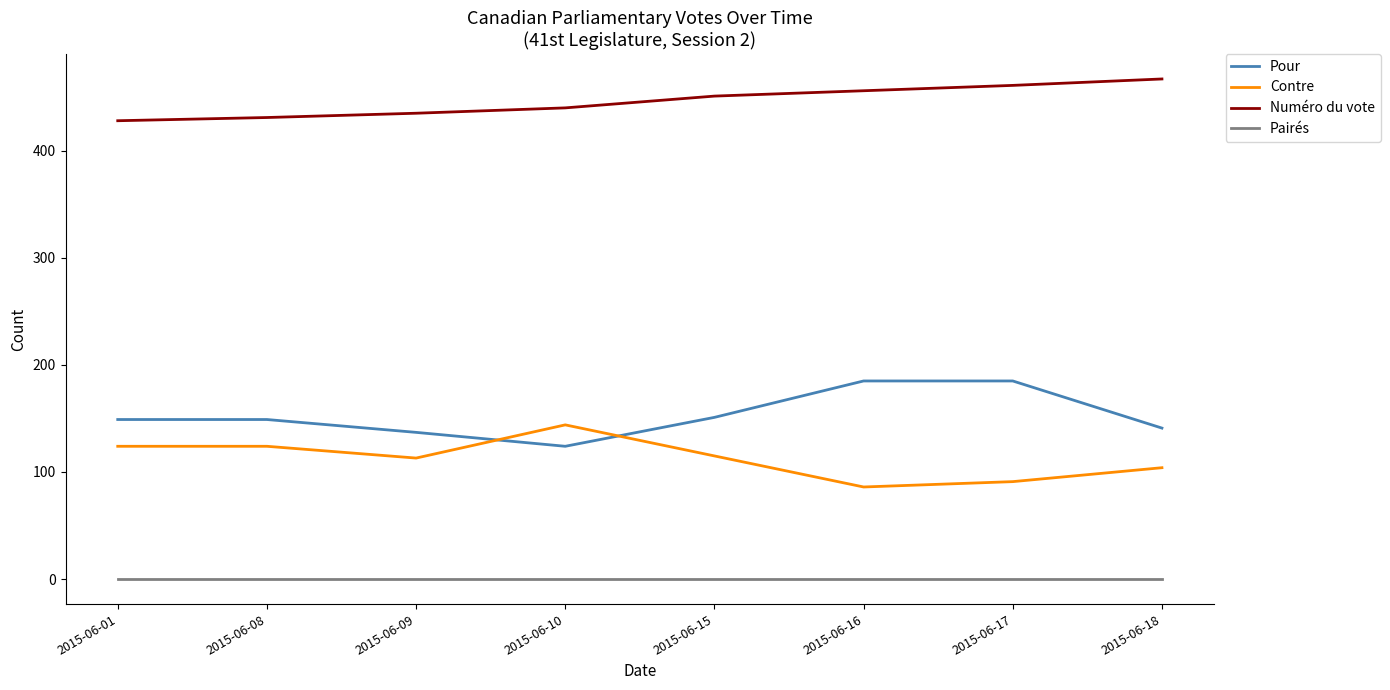

At which category does Pour reach its first local valley?

2015-06-10